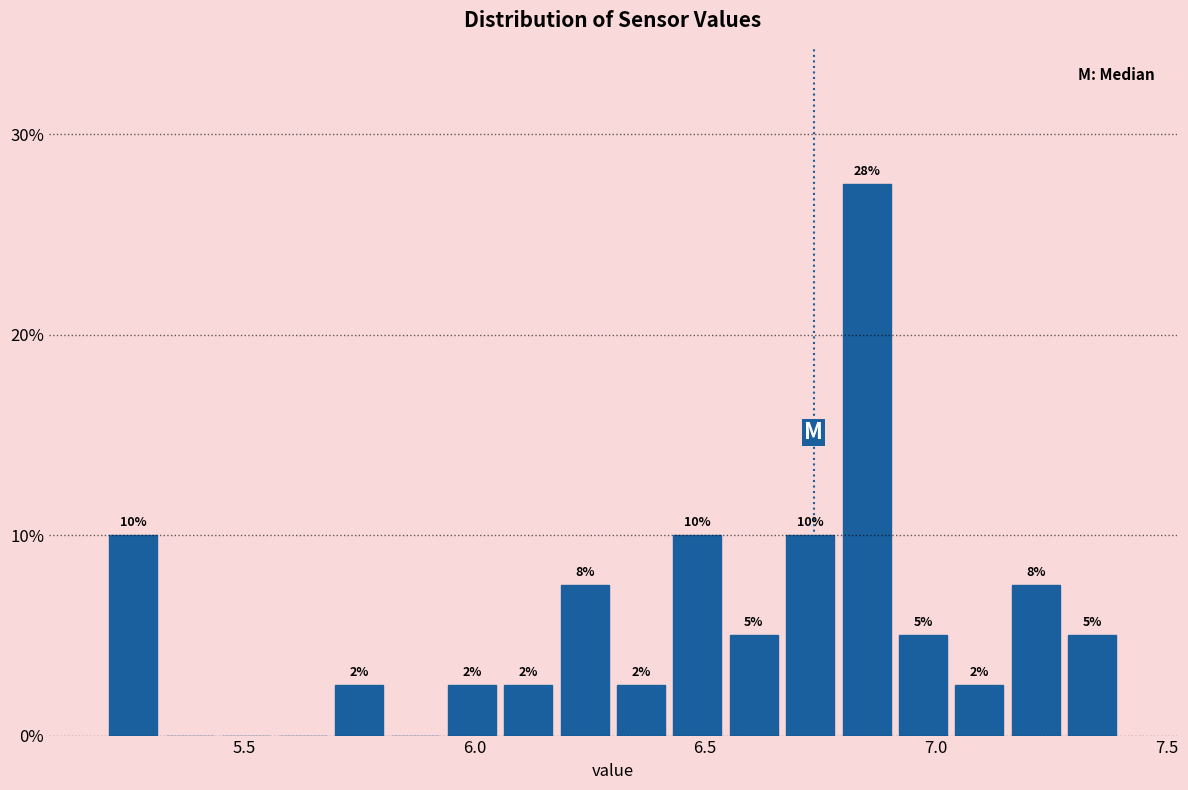

Around what value on the x-axis is the tallest bar? Give the approximate position of its centre, as read against the axis.

6.85